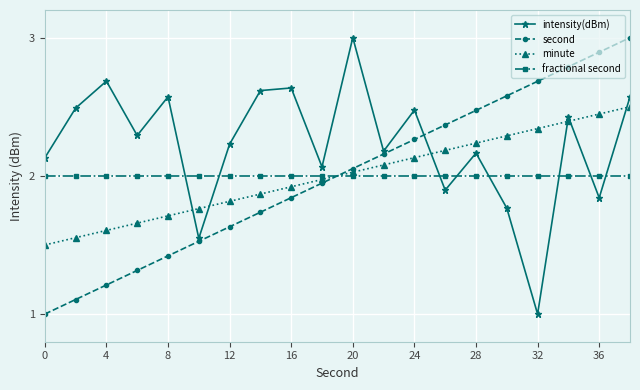

True or false: minute and intensity(dBm) intersect in this chart.

True